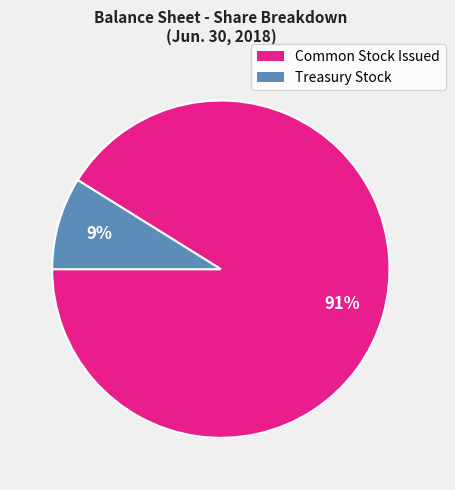

To the nearest percent, what is the combined percentage of Common Stock Issued and Treasury Stock?

100%